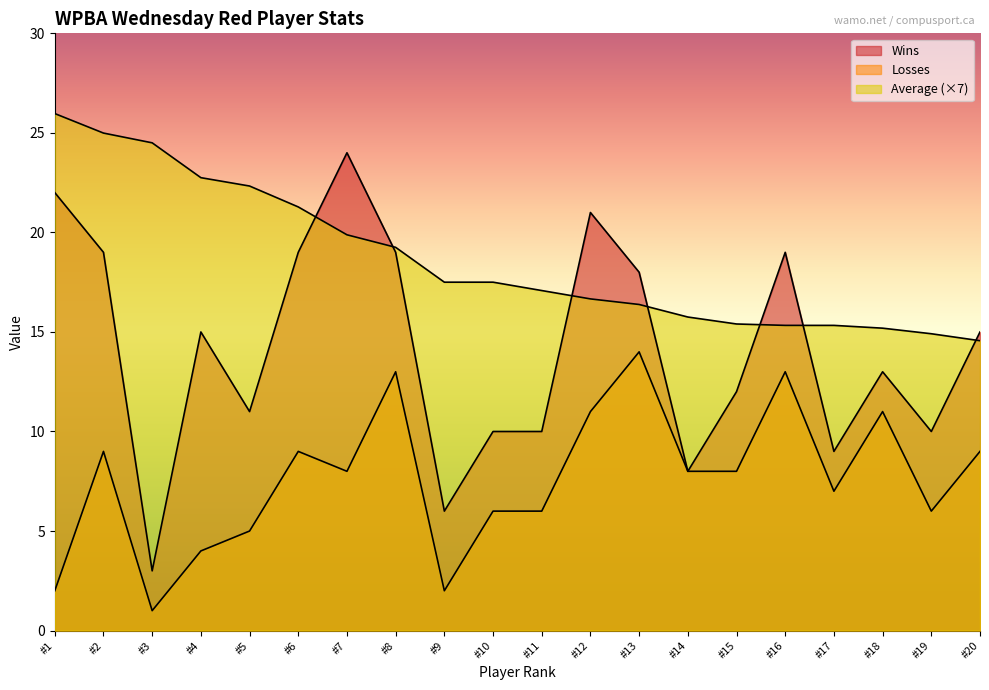

In Wins, how many points are higher than both neighbors (excluding endpoints)?

5